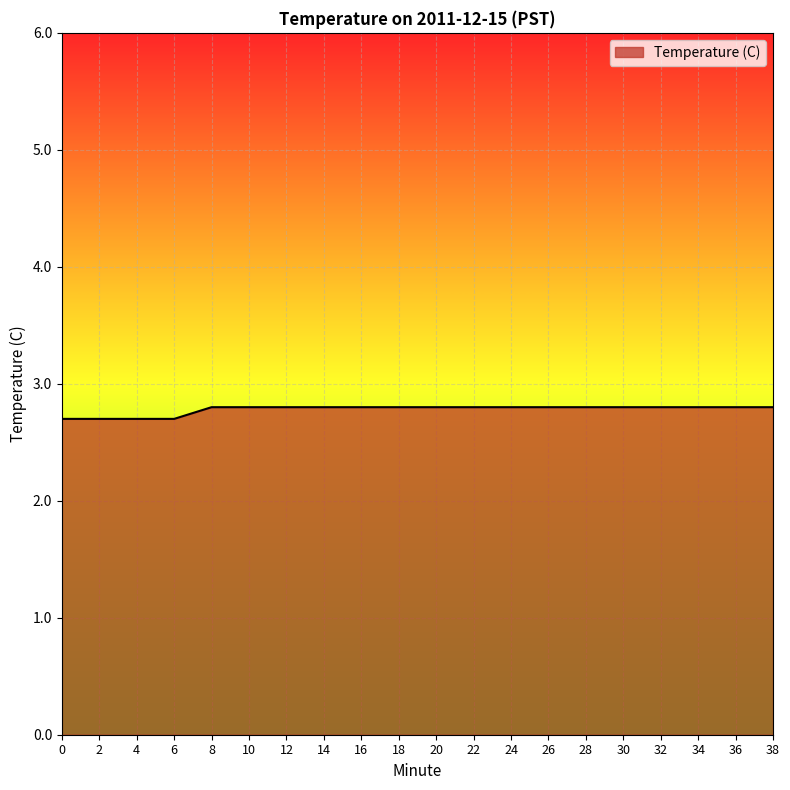

What is the ratio of the value at 6 to the value at 34?

1.0